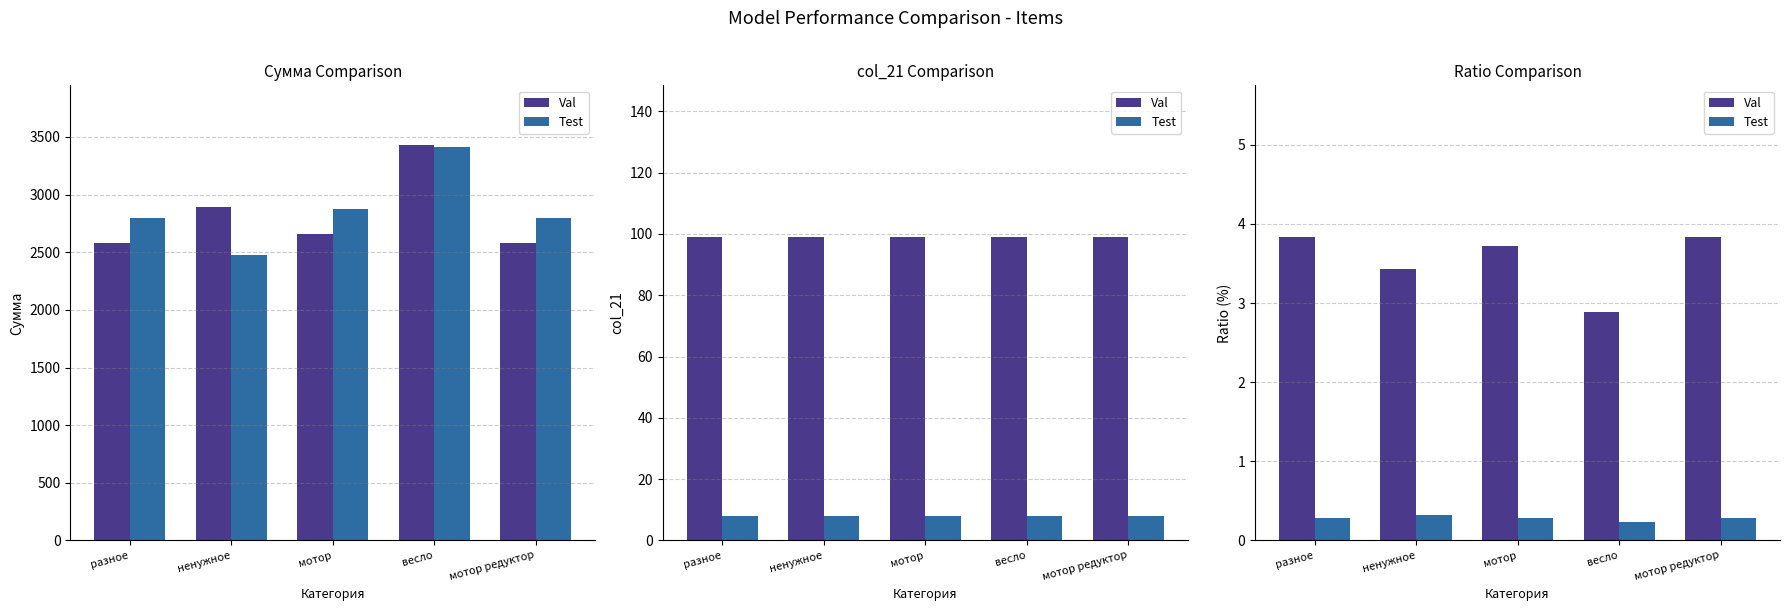

What is the lowest value of the Val series?

2.9